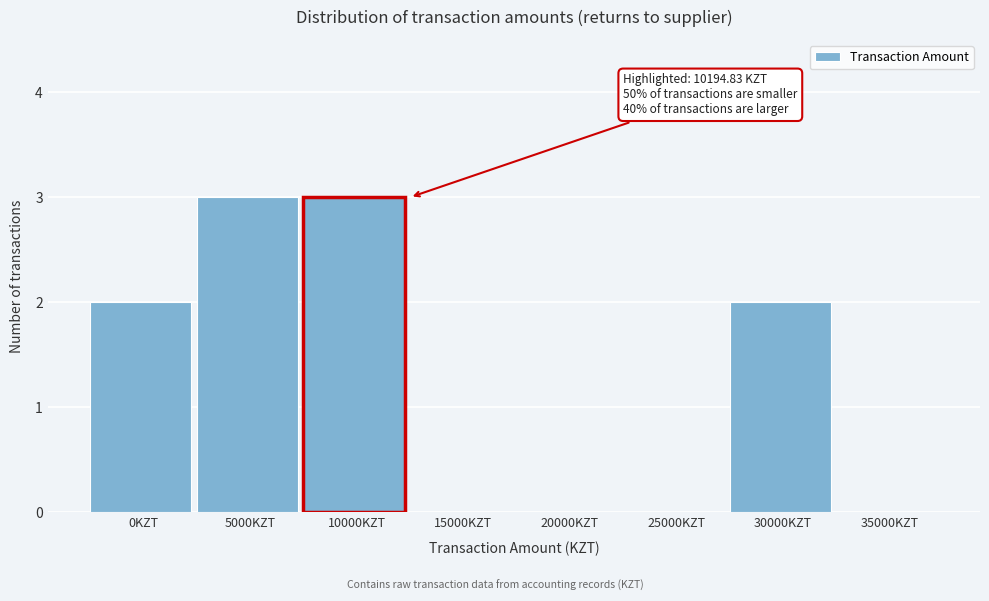

Reading right to left, list all the values displayed in this chart.

35000KZT=0	30000KZT=2	25000KZT=0	20000KZT=0	15000KZT=0	10000KZT=3	5000KZT=3	0KZT=2